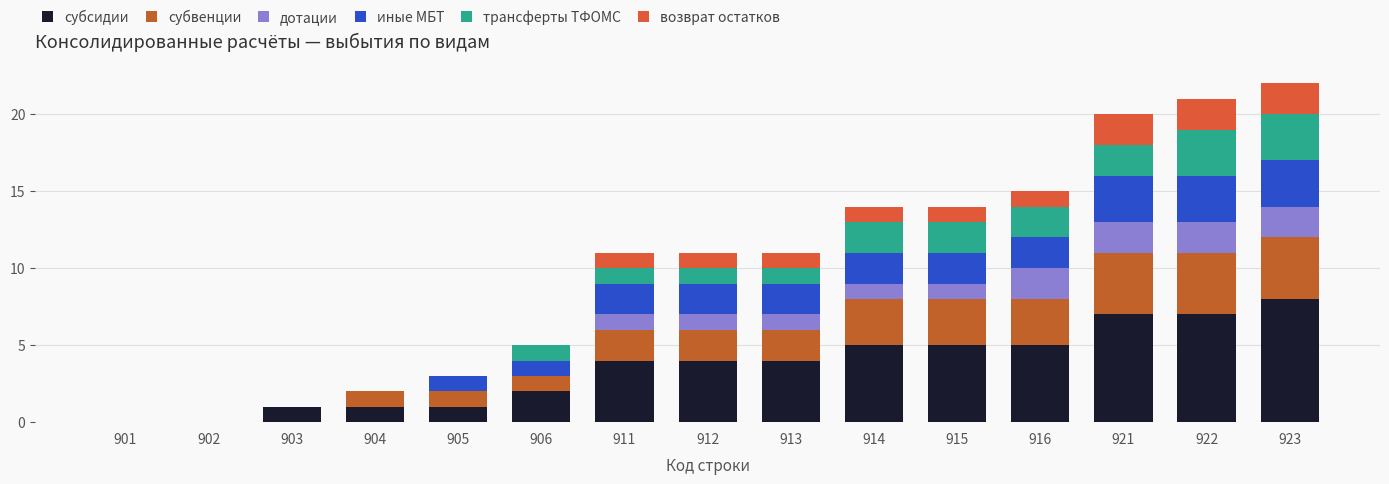

What is the difference between the трансферты ТФОМС values at 901 and 921?

2